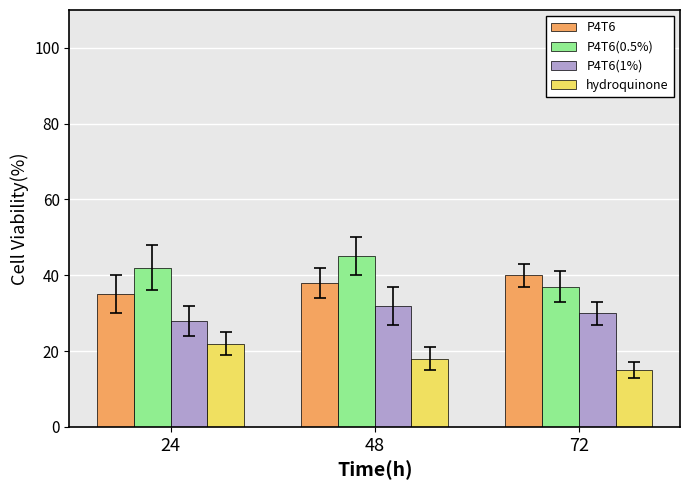

At which category does the chart reach its minimum across all series?

72